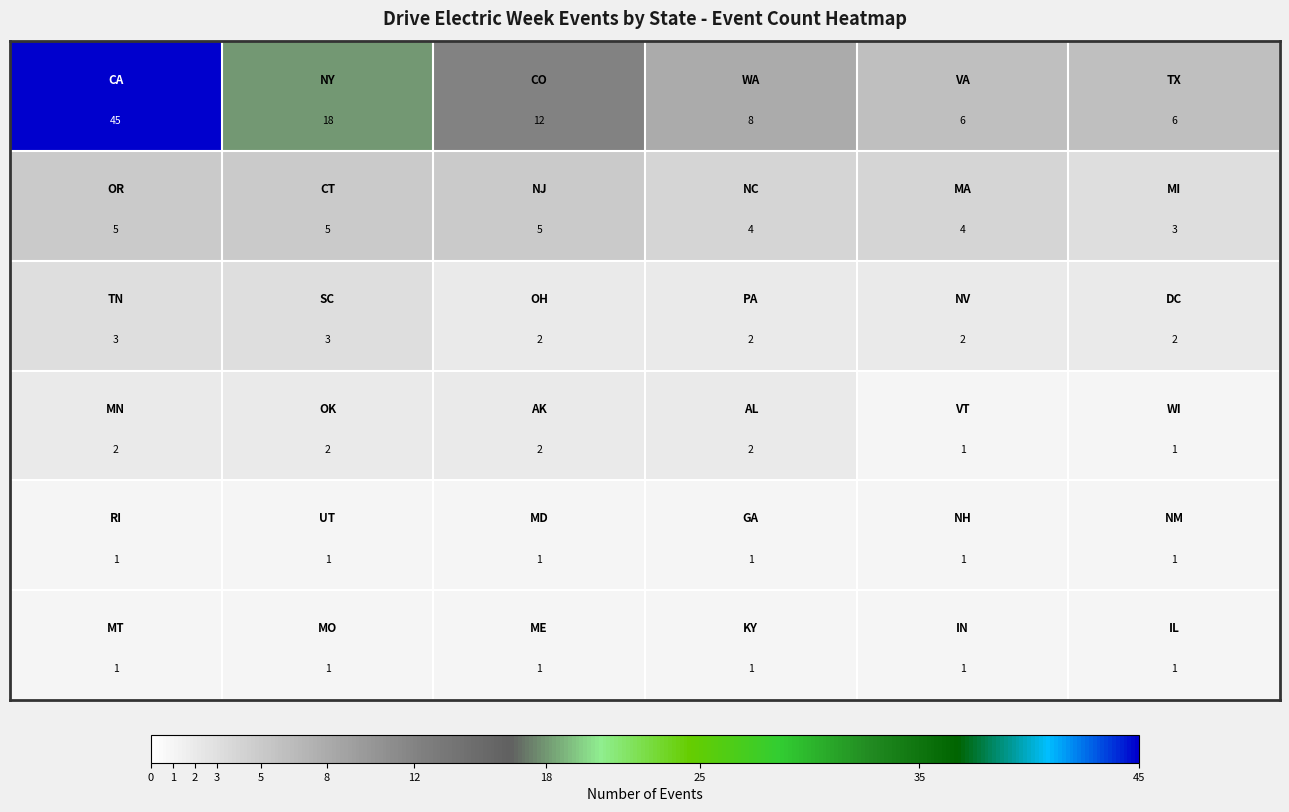

How many categories are shown in the chart?

6